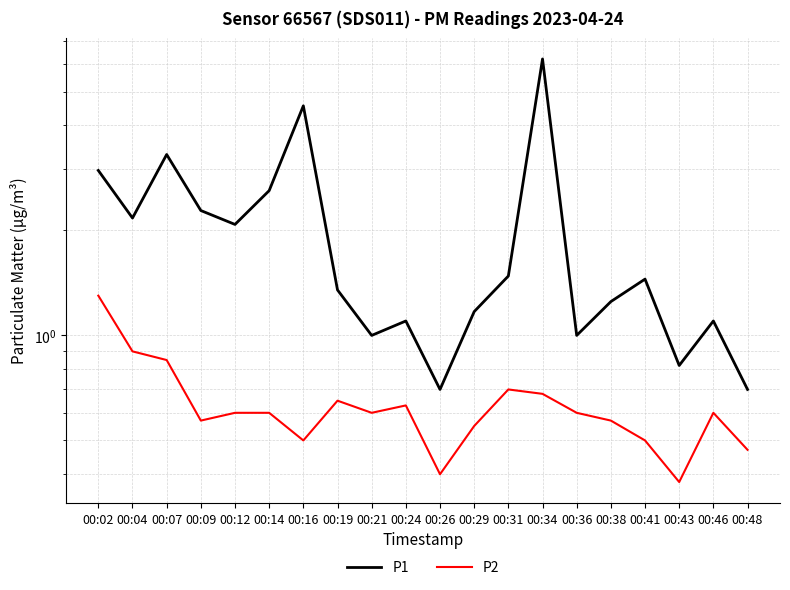

What is the approximate value of P1 at 00:02?

3.0